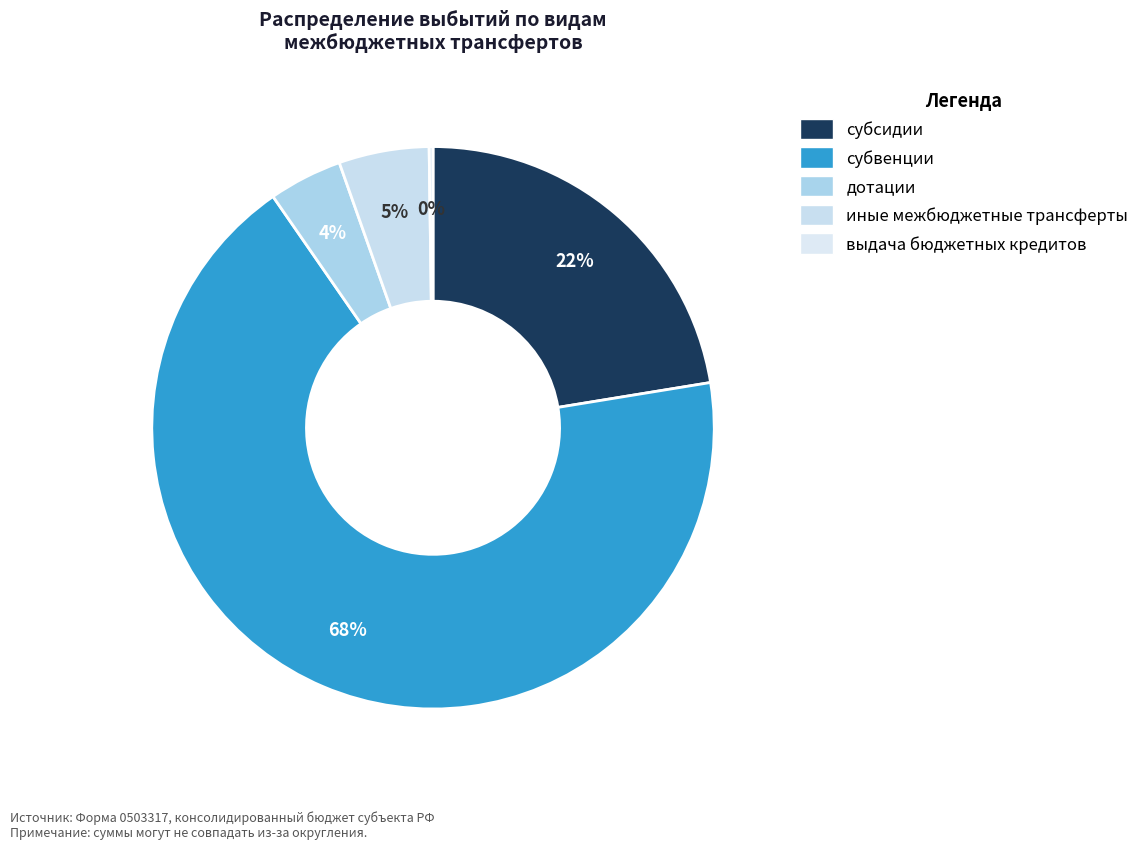

Which slice is the smallest?

выдача бюджетных кредитов